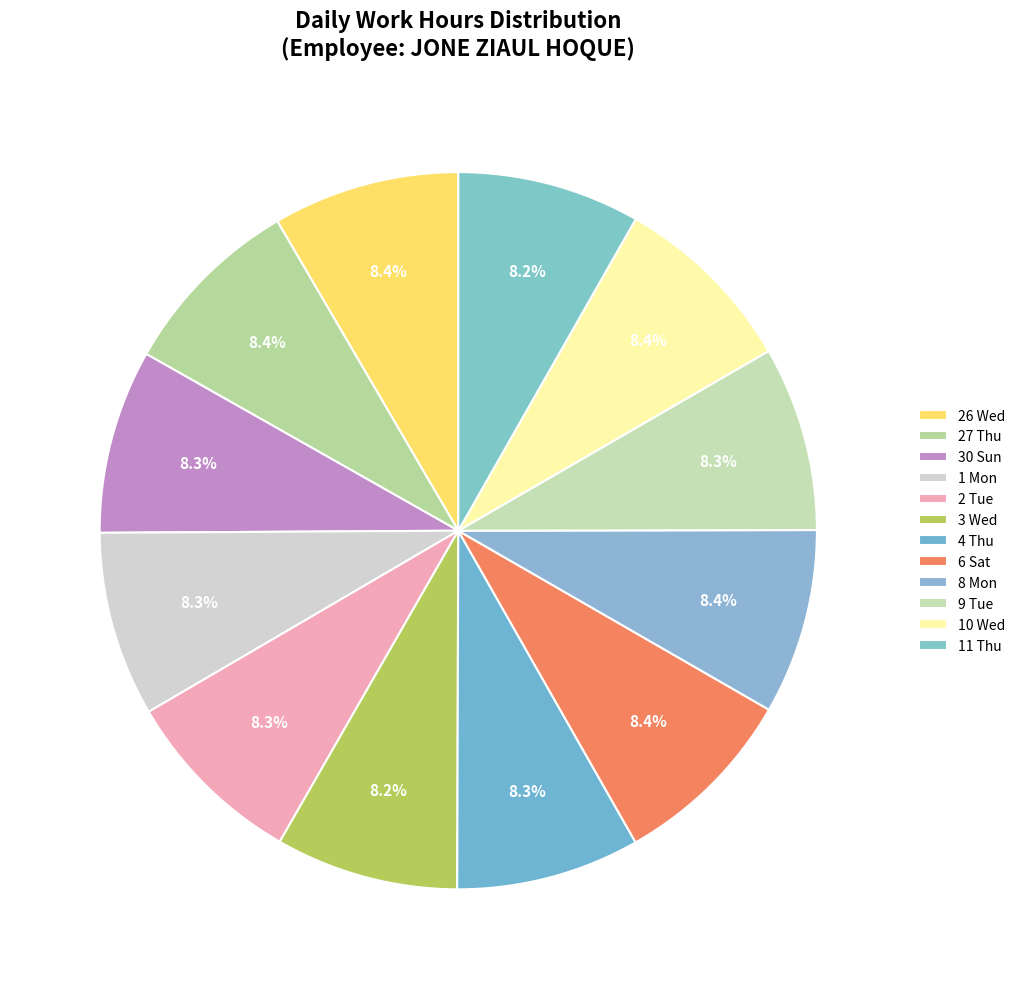

To the nearest percent, what is the combined percentage of 6 Sat and 8 Mon?

17%